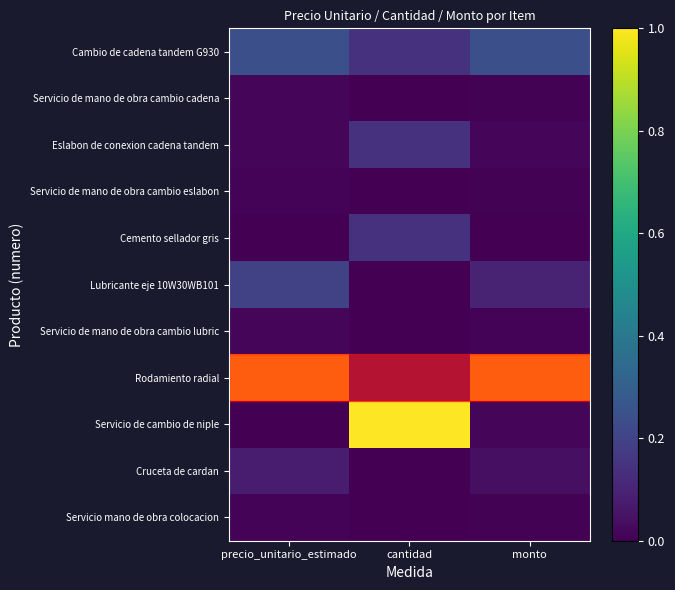

Which series changed the most between precio_unitario_estimado and monto?

Lubricante eje 10W30WB101